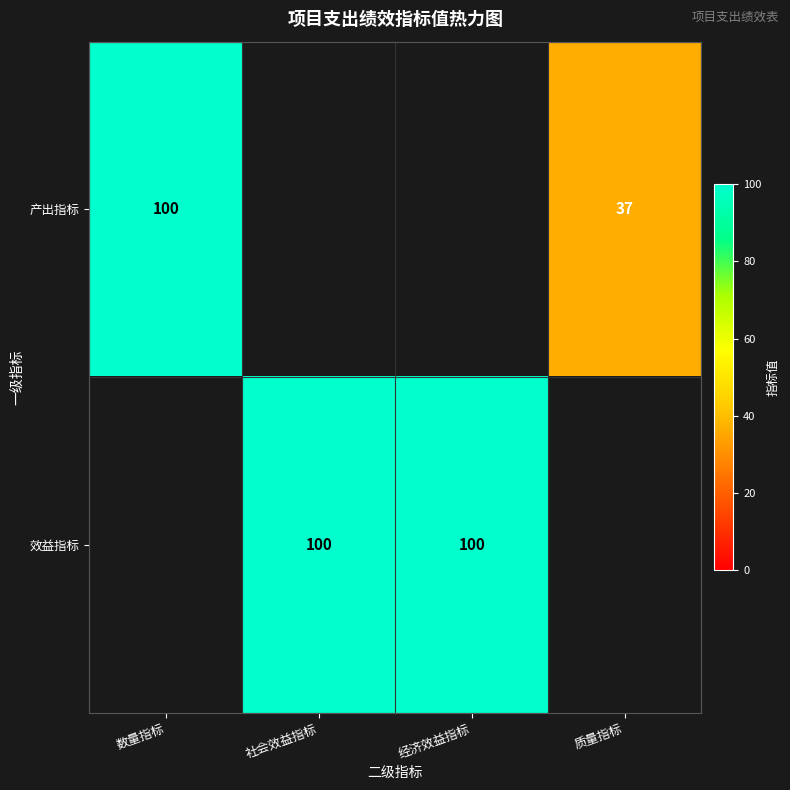

Which series has the largest range (max minus min)?

row_0